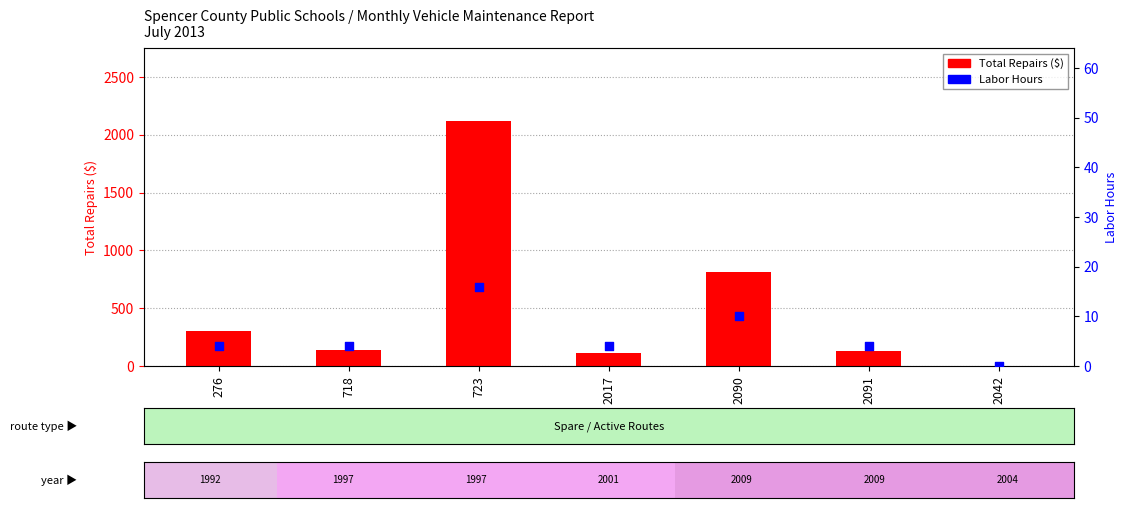

Which series has the largest total across all categories?

Total Repairs